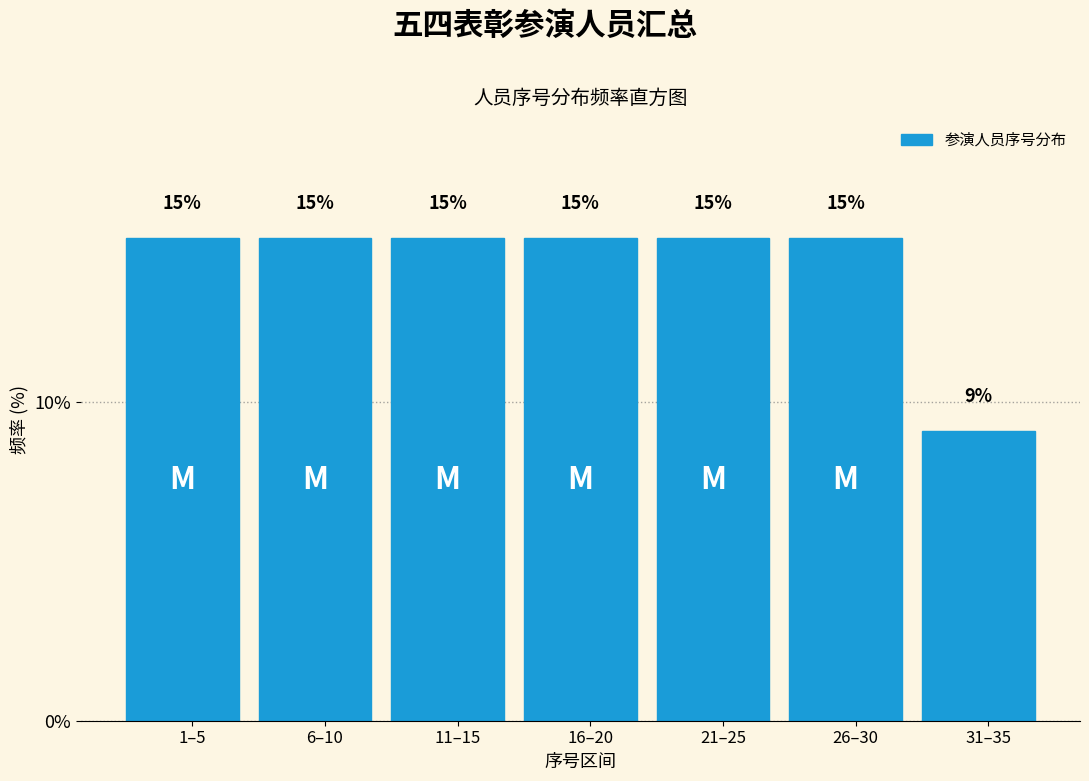

How many bars are there in total?

7